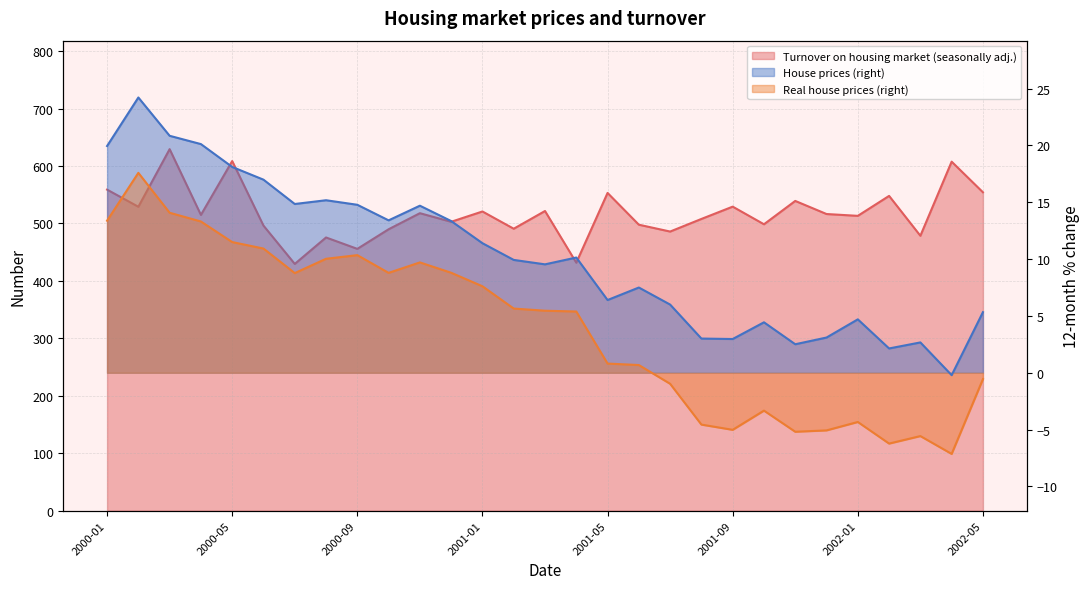

At which category is the sum across all series the highest?

2000-03